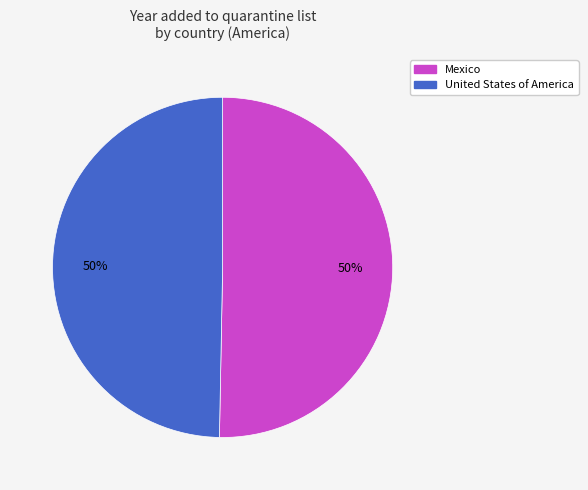

To the nearest percent, what is the combined percentage of United States of America and Mexico?

100%